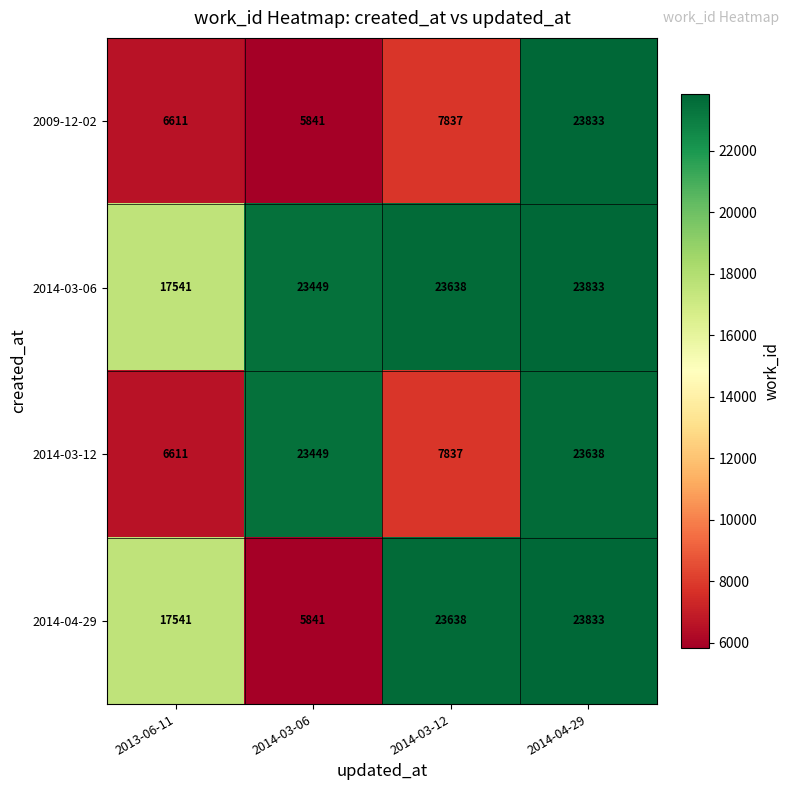

Reading left to right, what are all the values shown in this chart?

2009-12-02: 6611	5841	7837	23833
2014-03-06: 17541	23449	23638	23833
2014-03-12: 6611	23449	7837	23638
2014-04-29: 17541	5841	23638	23833